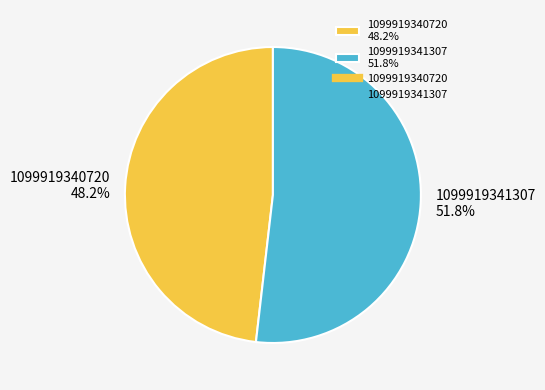

True or false: 1099919340720 accounts for 48% of the total.

True